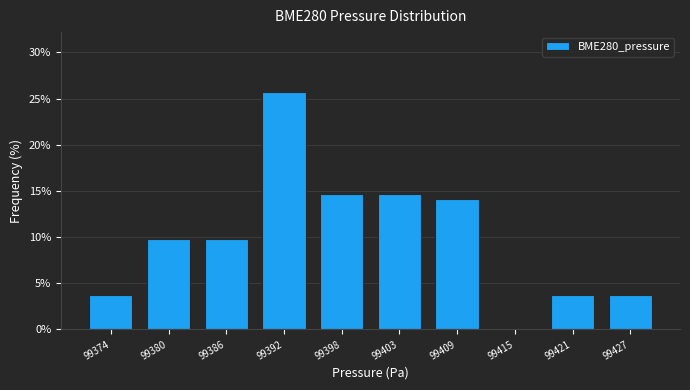

Reading left to right, list all the values displayed in this chart.

99374=3.7	99380=9.8	99386=9.8	99392=25.8	99398=14.7	99403=14.7	99409=14.1	99415=0.0	99421=3.7	99427=3.7